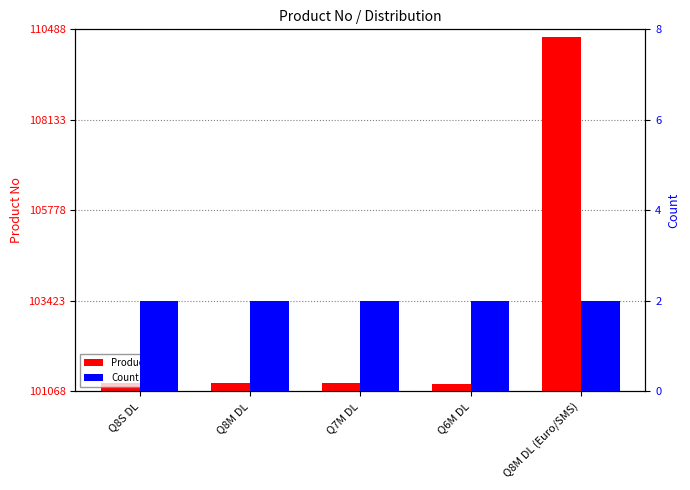

What is the difference between the maximum and minimum values in the Product No series?

9020